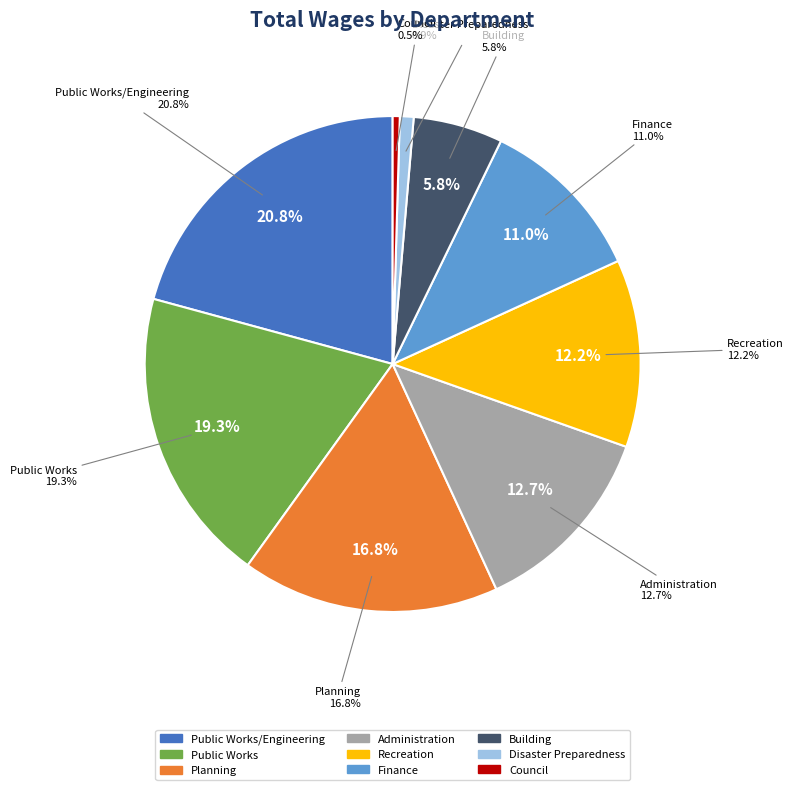

The Building slice represents 6% of the pie. True or false?

True